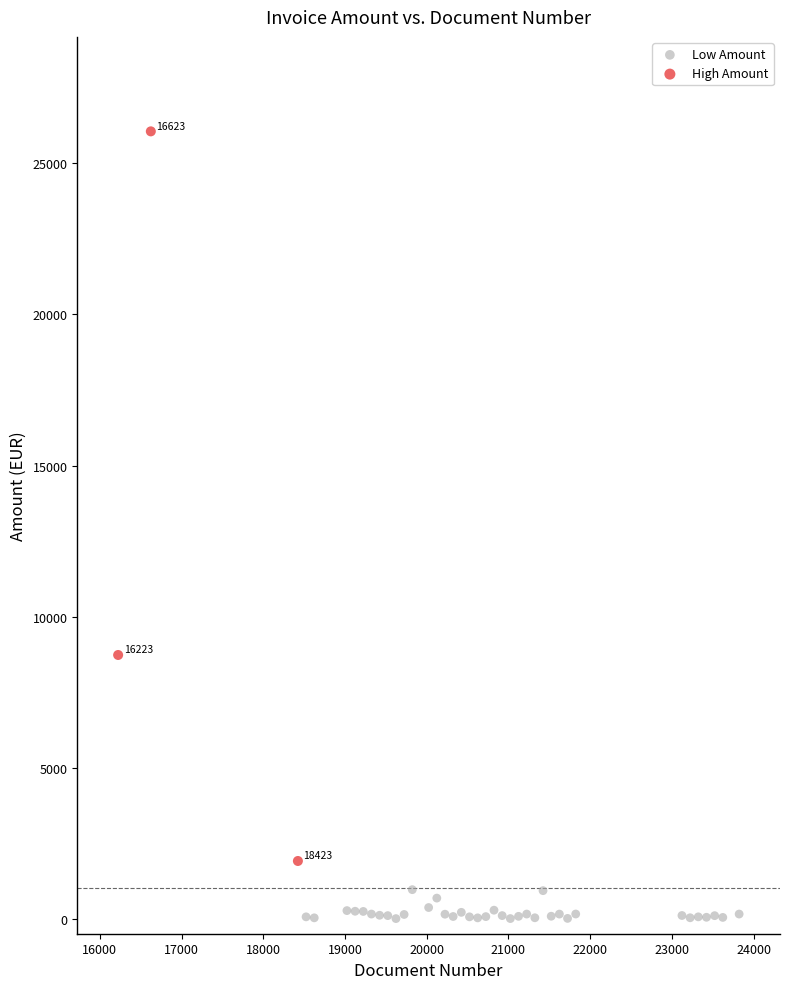

Which series contains the lowest Y value?

Low Amount